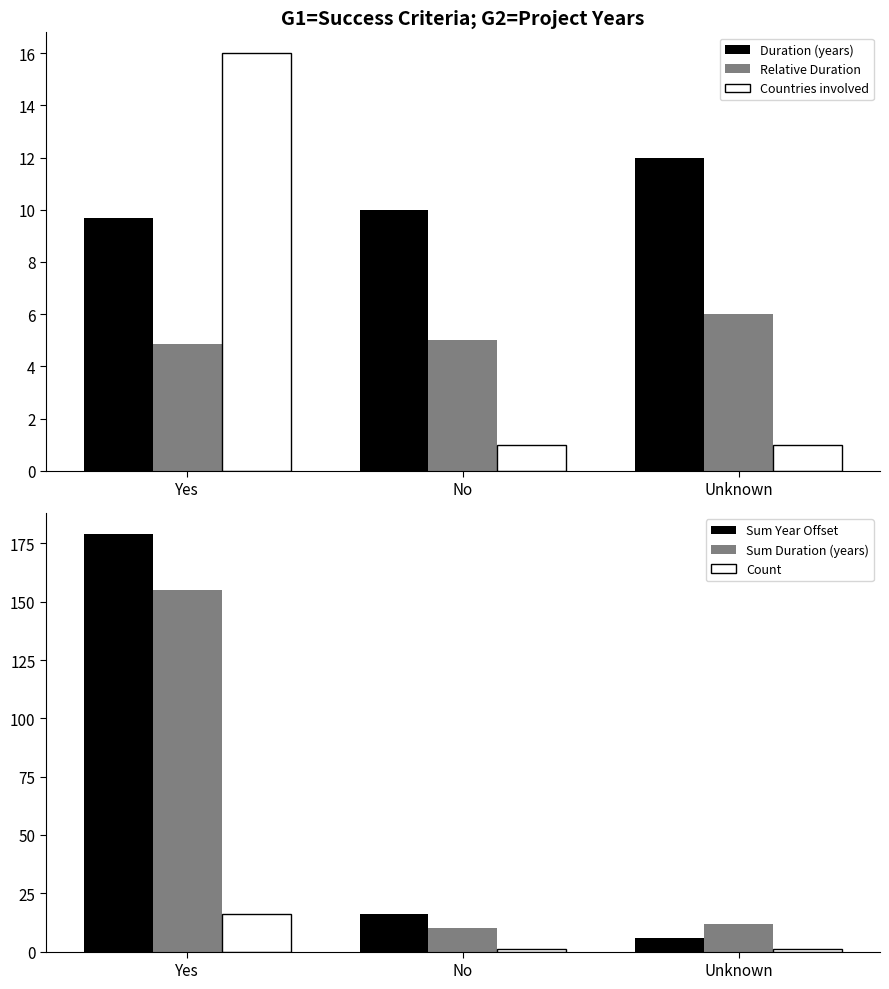

How many bars are there in each group?

6